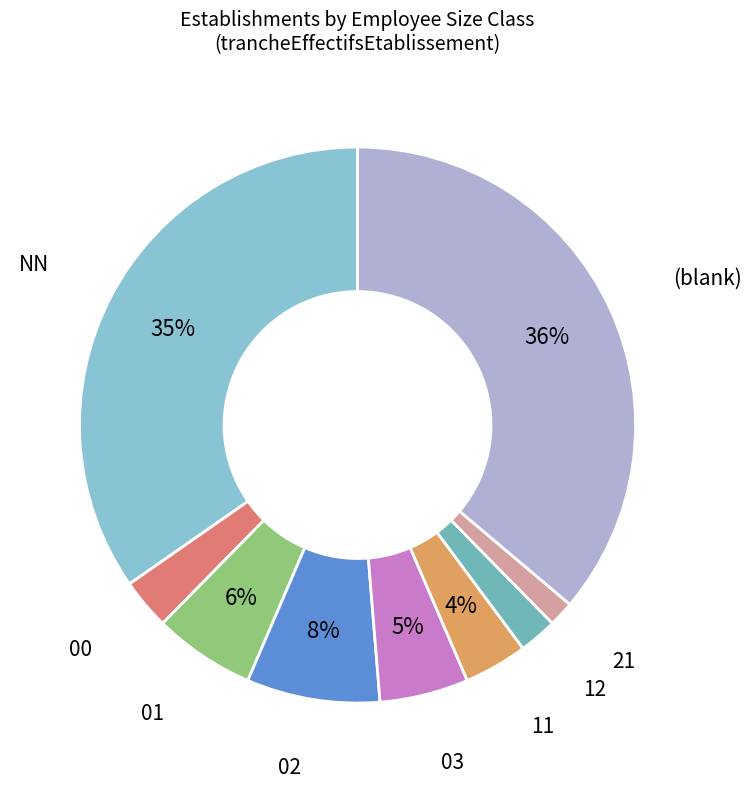

Combined, do 02 and 01 account for over 50%?

No